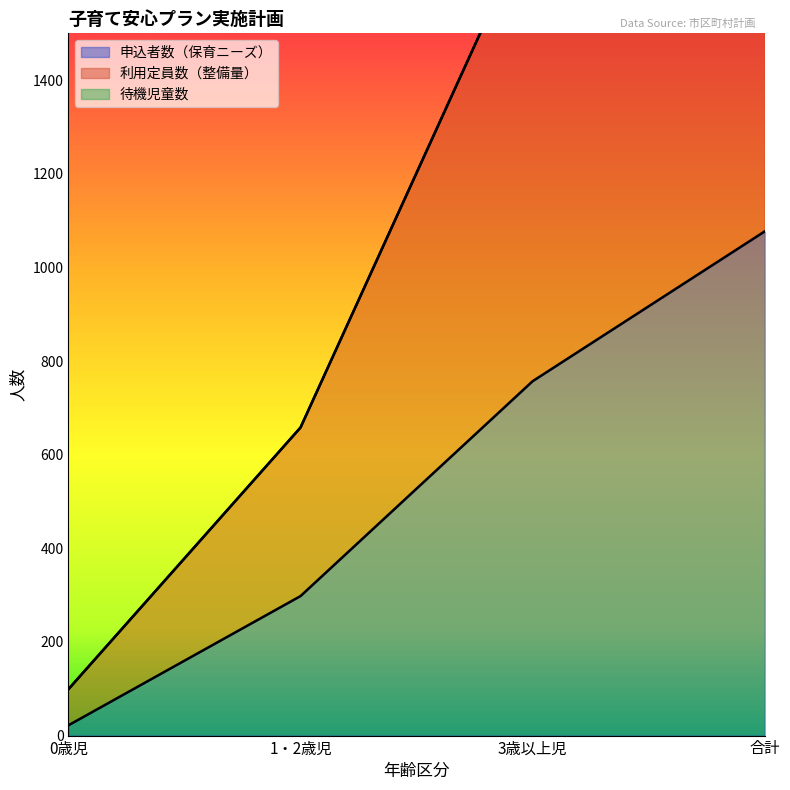

How many lines are shown in the chart?

2